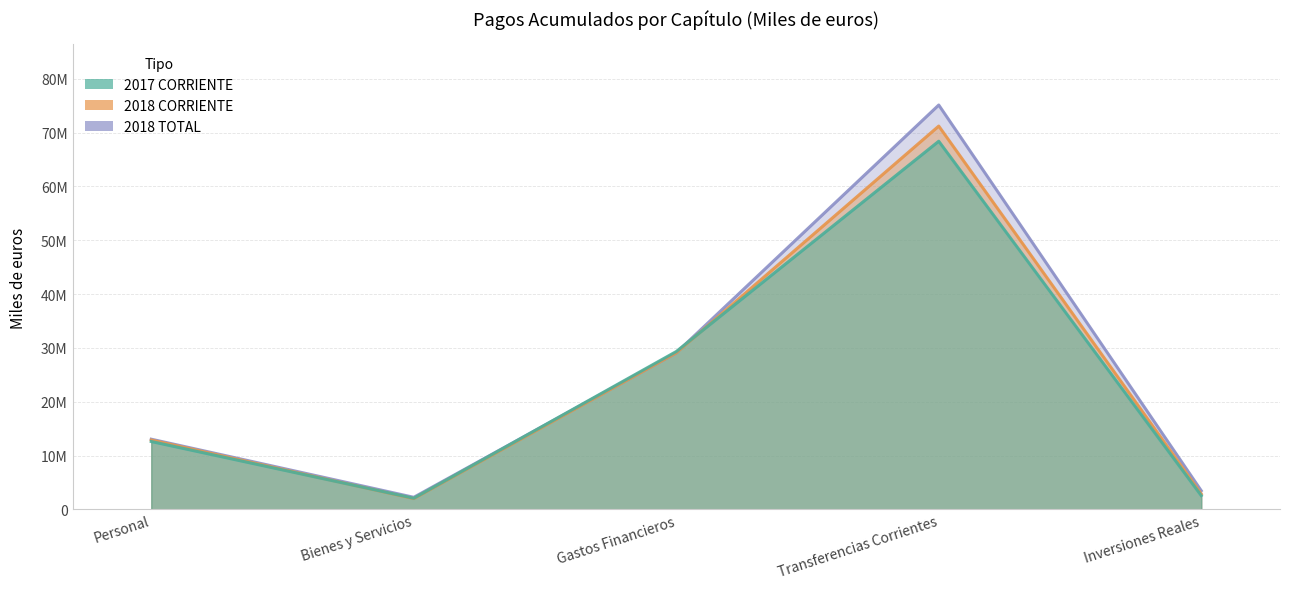

What is the sum of the 2018 TOTAL values at Transferencias Corrientes and Personal?

88184046